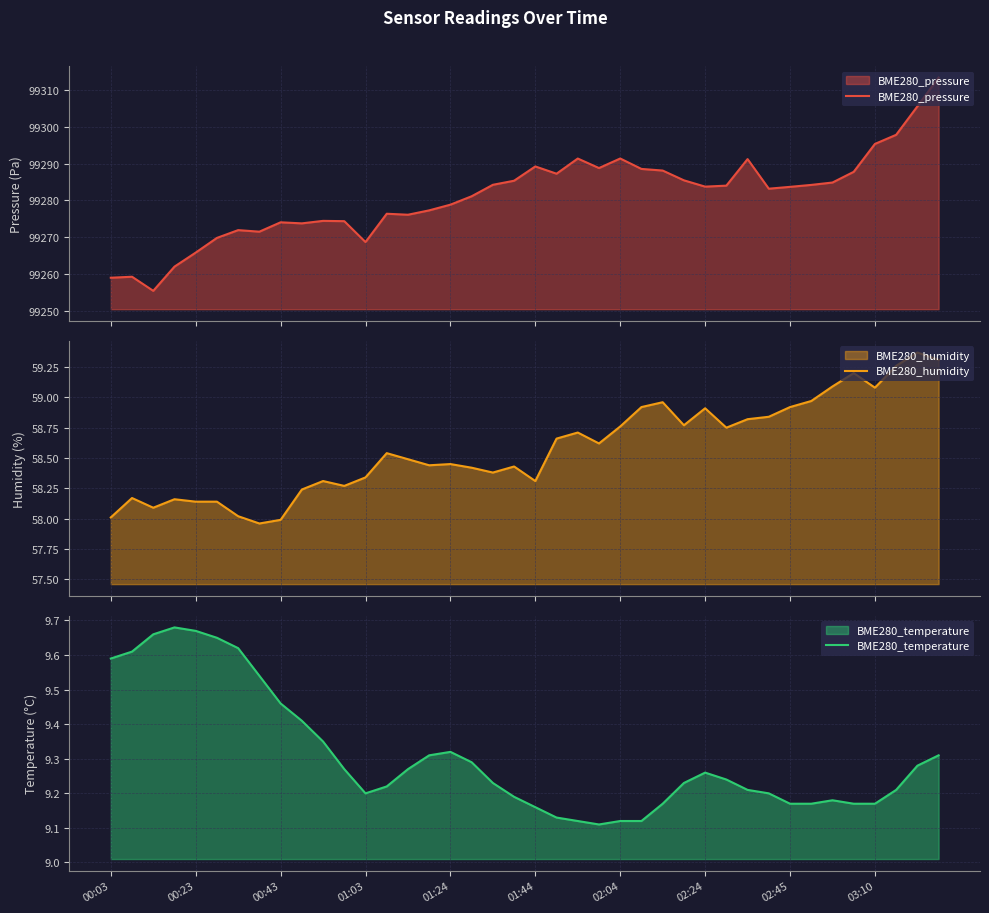

What are all the series names shown in the legend?

BME280_pressure, BME280_humidity, BME280_temperature